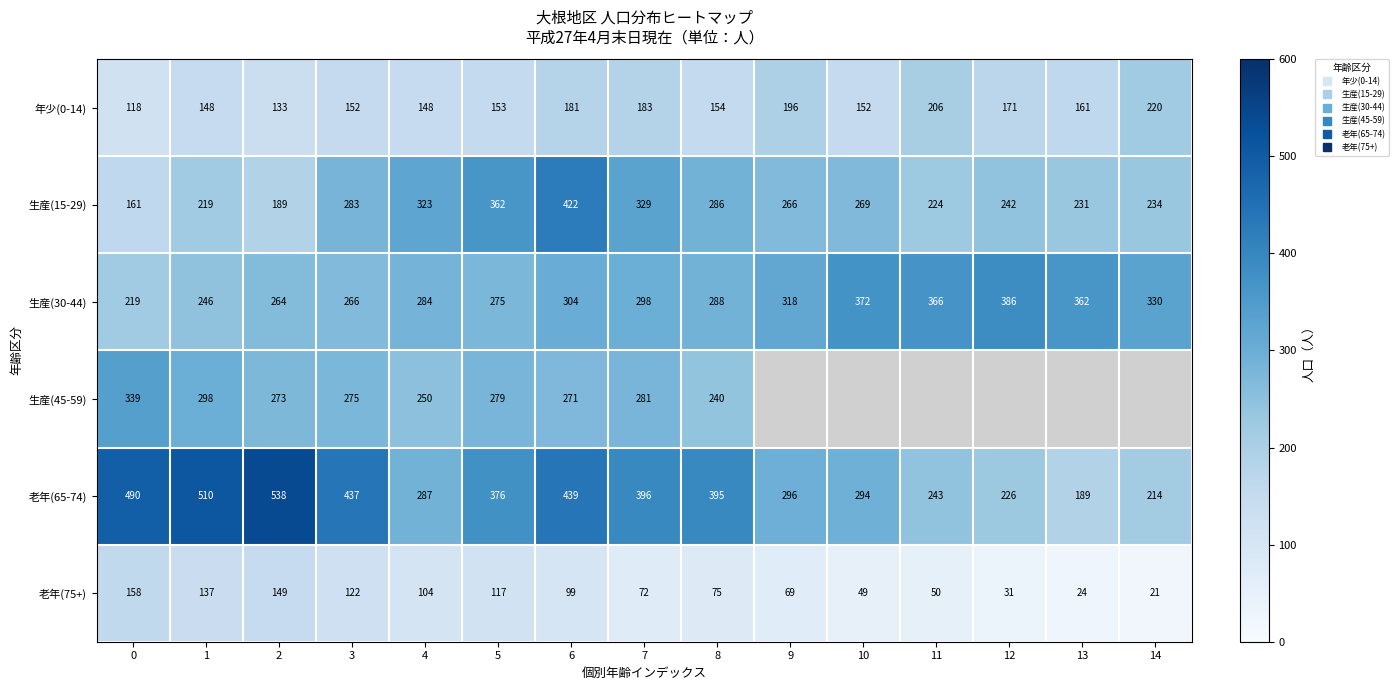

Between 0 and 1, which is larger?

1